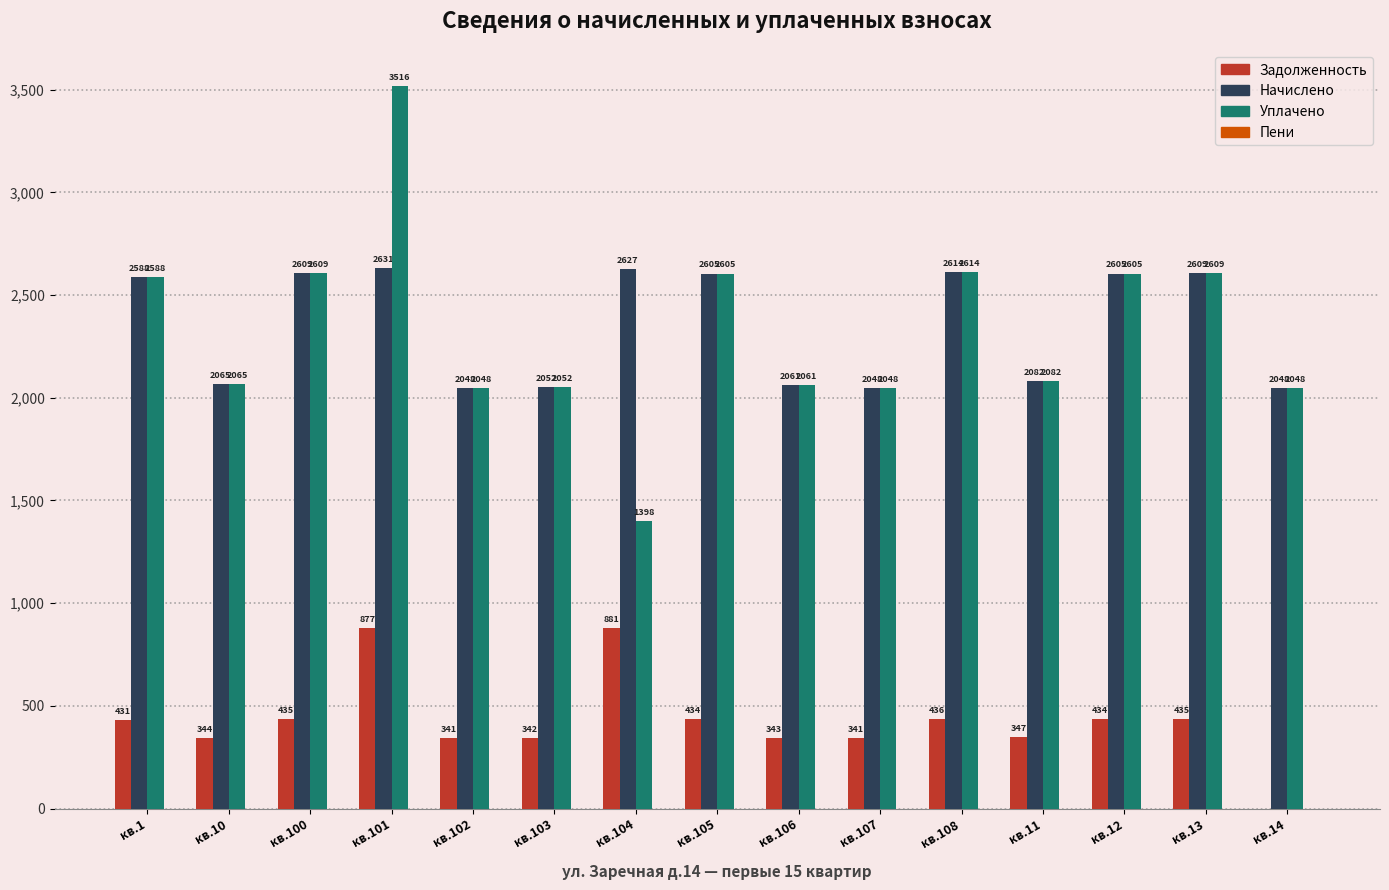

What is the sum of all Уплачено values?

34947.2